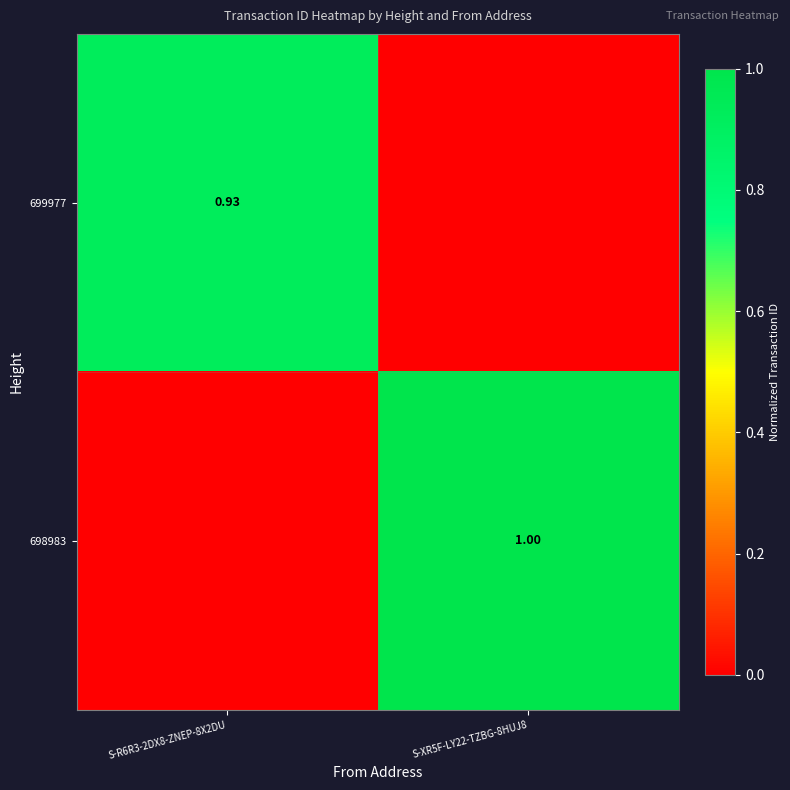

Which label corresponds to the largest value in the chart?

S-XR5F-LY22-TZBG-8HUJ8